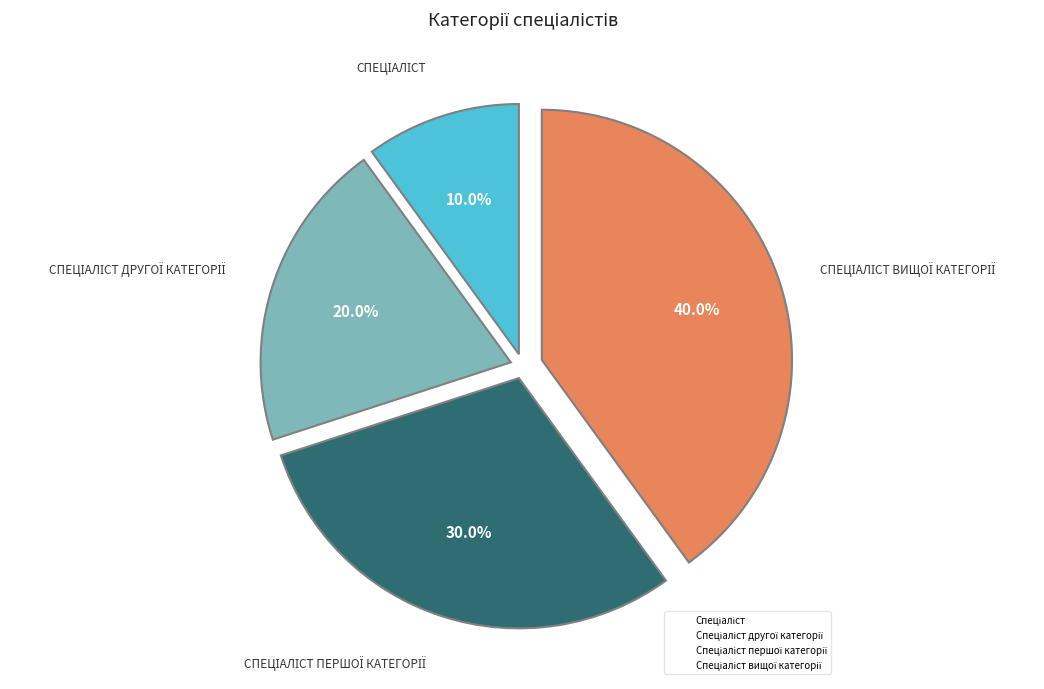

To the nearest percent, what is the difference between the largest and smallest slice percentages?

30%